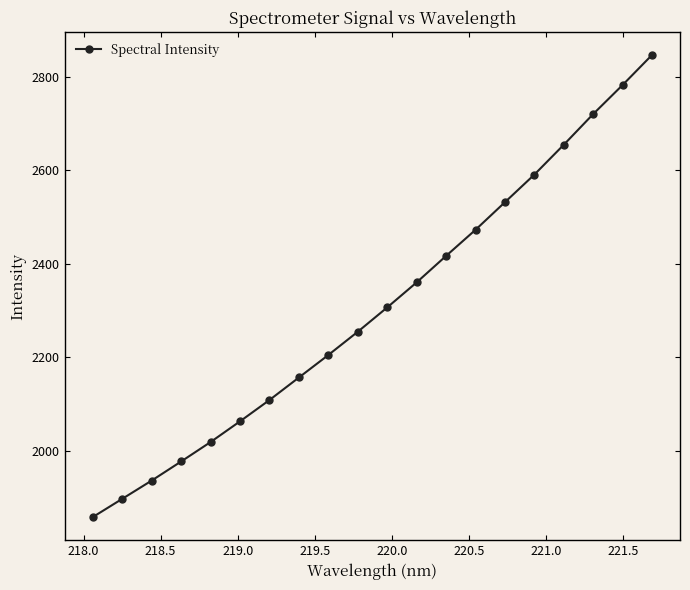

Does the chart display data point markers on the line(s)?

Yes